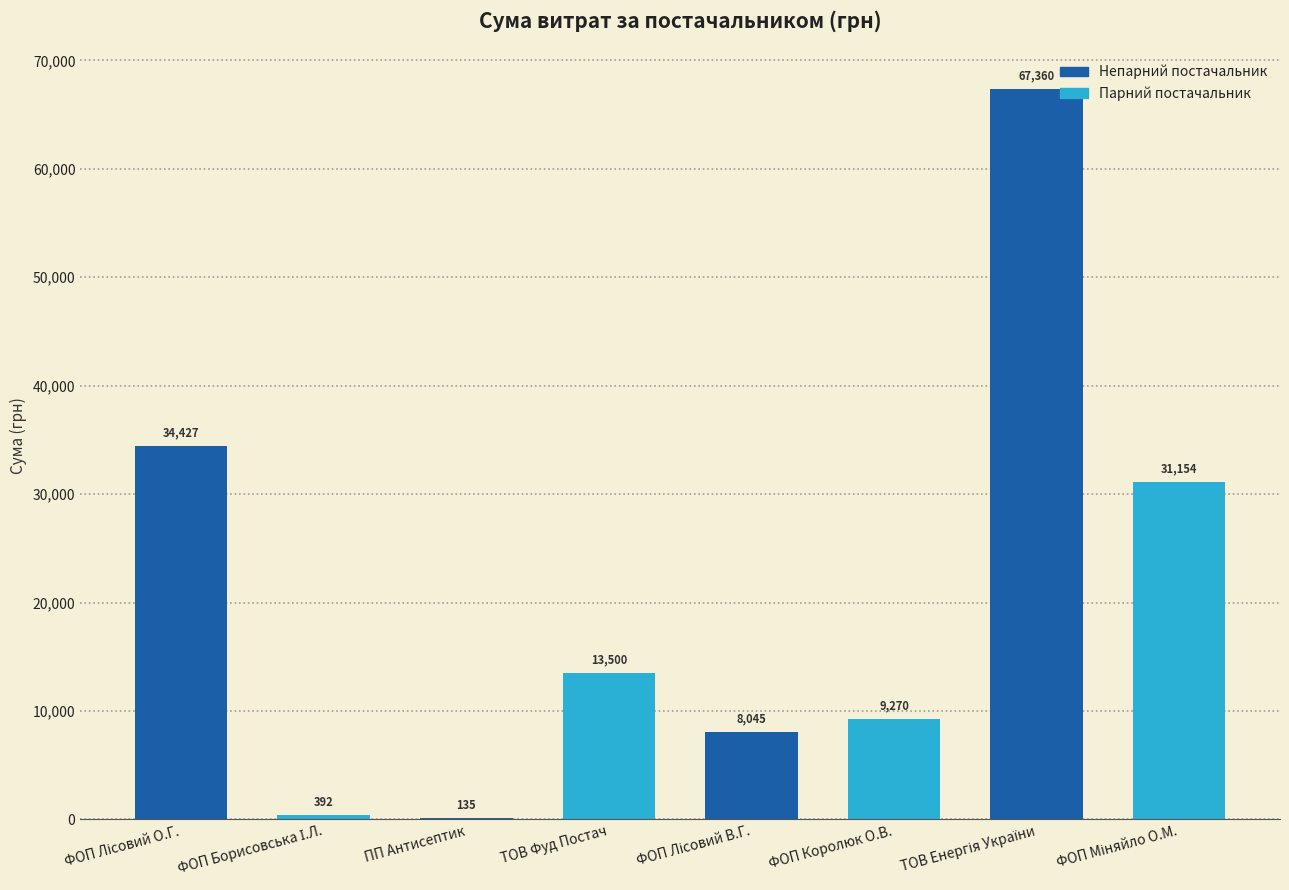

What is the sum of all values?

164282.6